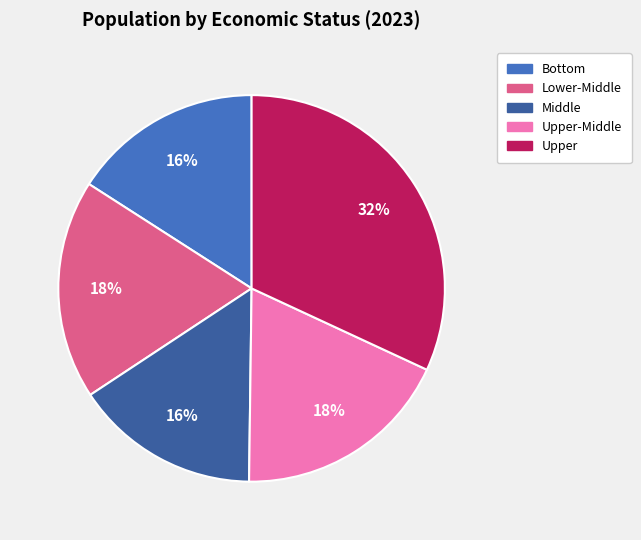

Is there any slice that represents more than half of the pie?

No